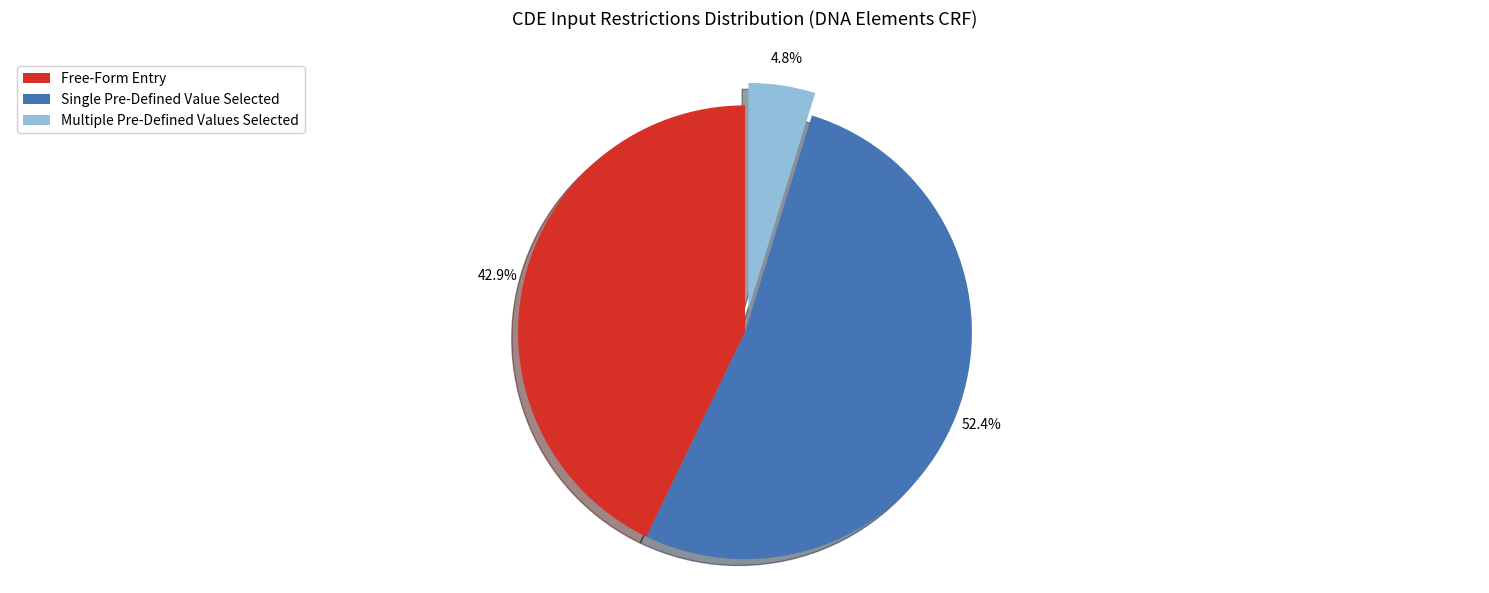

Rank the categories by value from highest to lowest.

Single Pre-Defined Value Selected, Free-Form Entry, Multiple Pre-Defined Values Selected